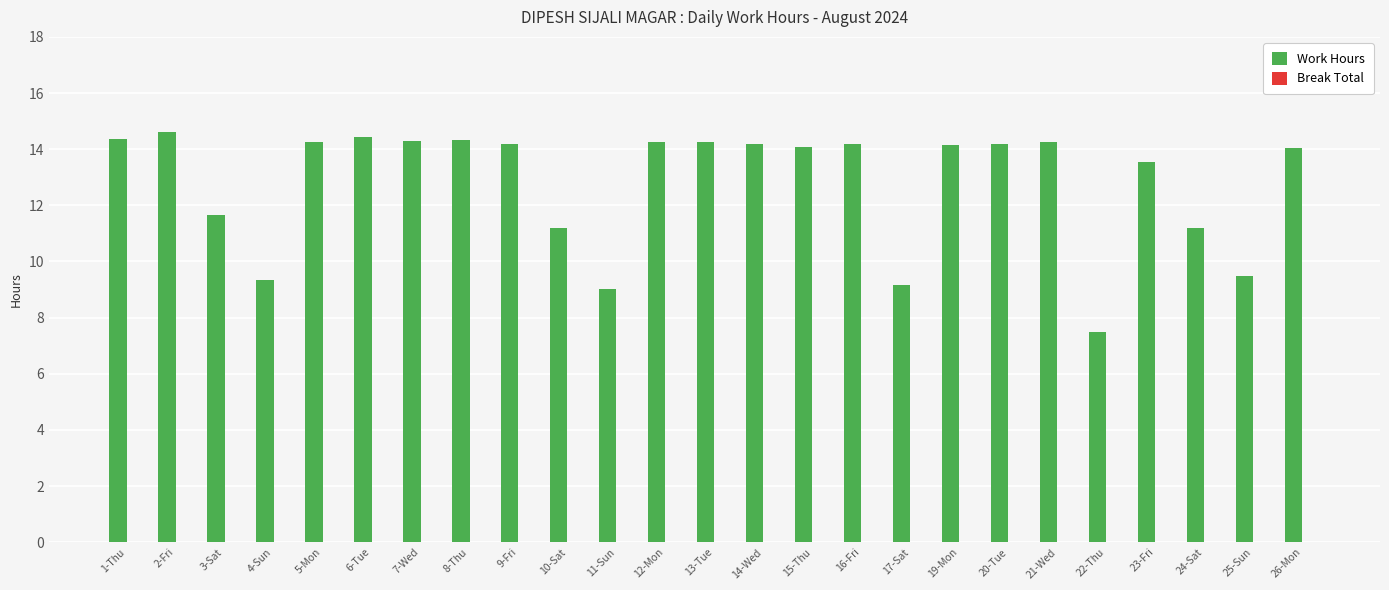

Which label corresponds to the smallest value in the chart?

22-Thu